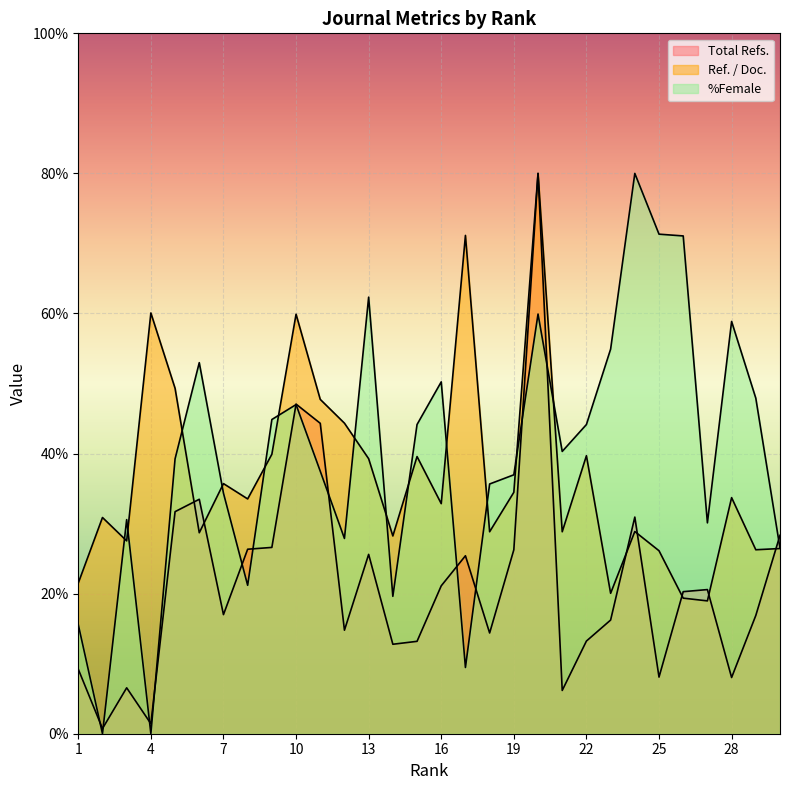

True or false: Total Refs. and Ref. / Doc. cross at least once.

True